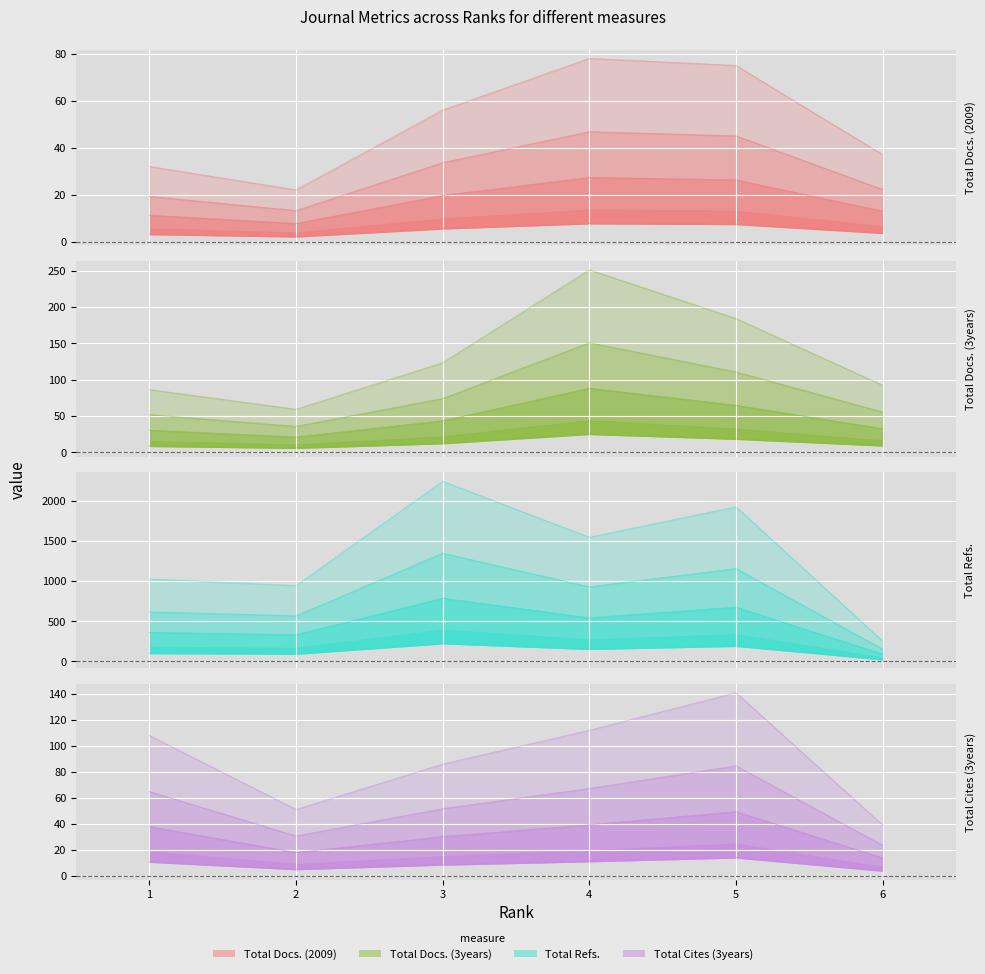

What are all the series names shown in the legend?

Total Docs. (2009), Total Docs. (3years), Total Refs., Total Cites (3years)